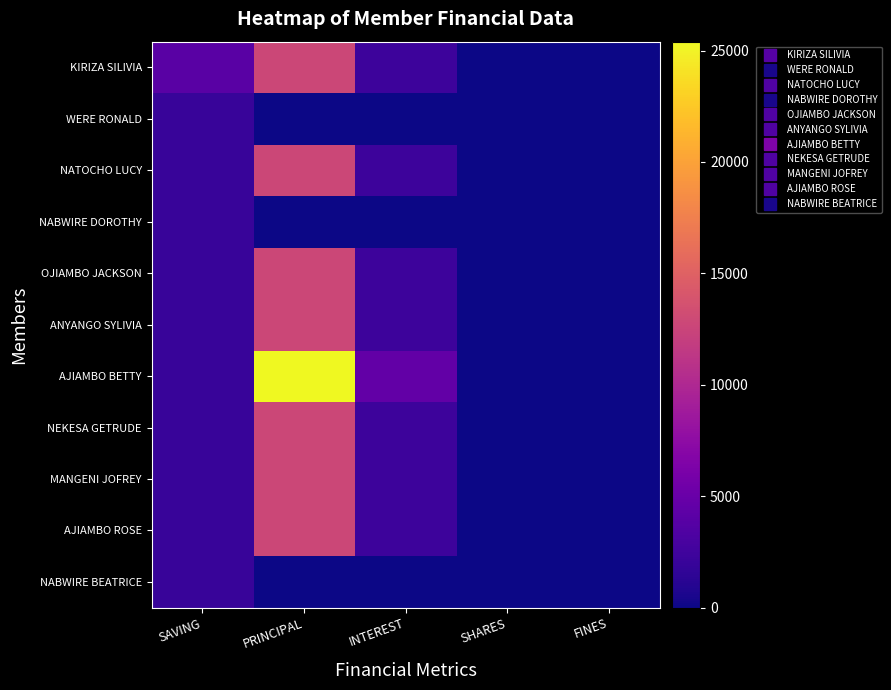

Which series has the largest range (max minus min)?

AJIAMBO BETTY